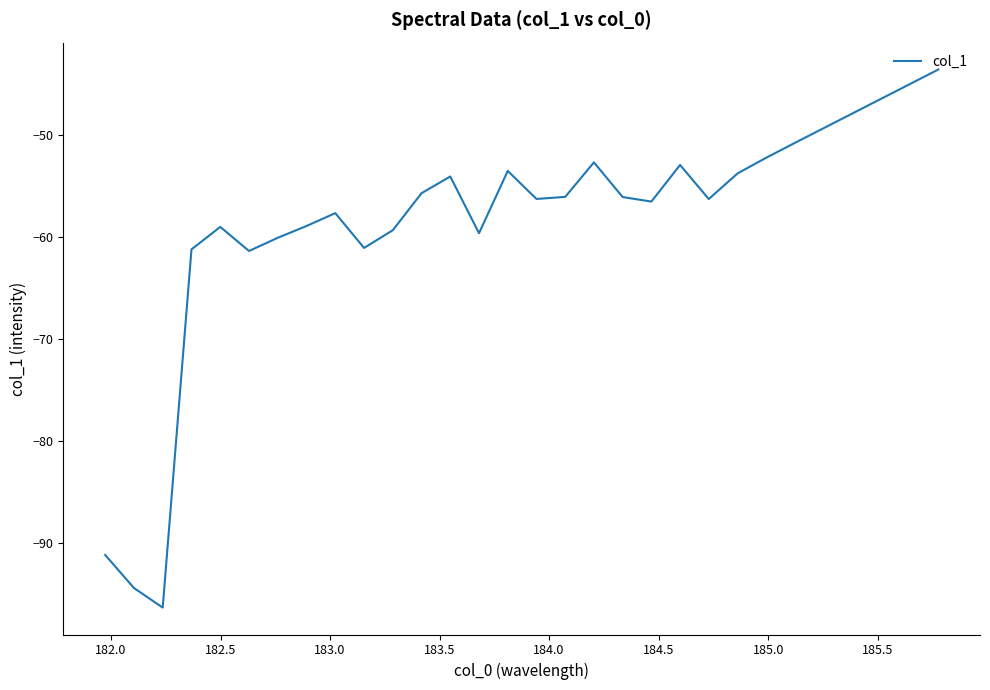

What is the greatest value displayed?

-43.6